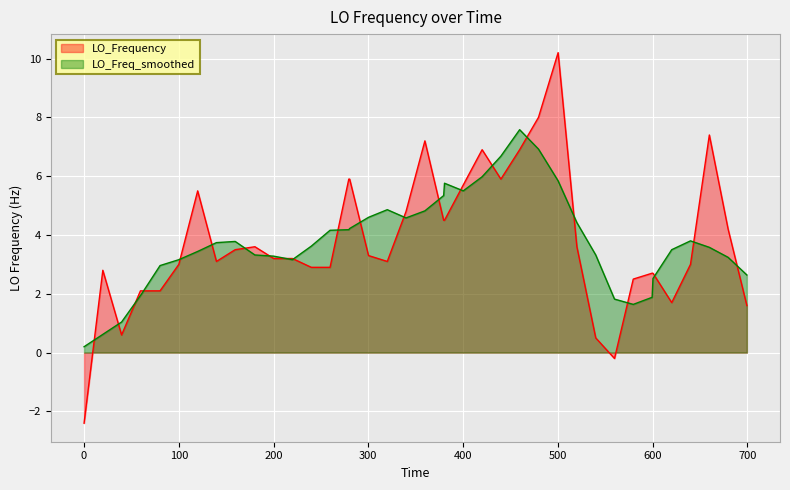

Rank the series by their maximum value, from highest to lowest.

LO_Frequency, LO_Freq_smoothed